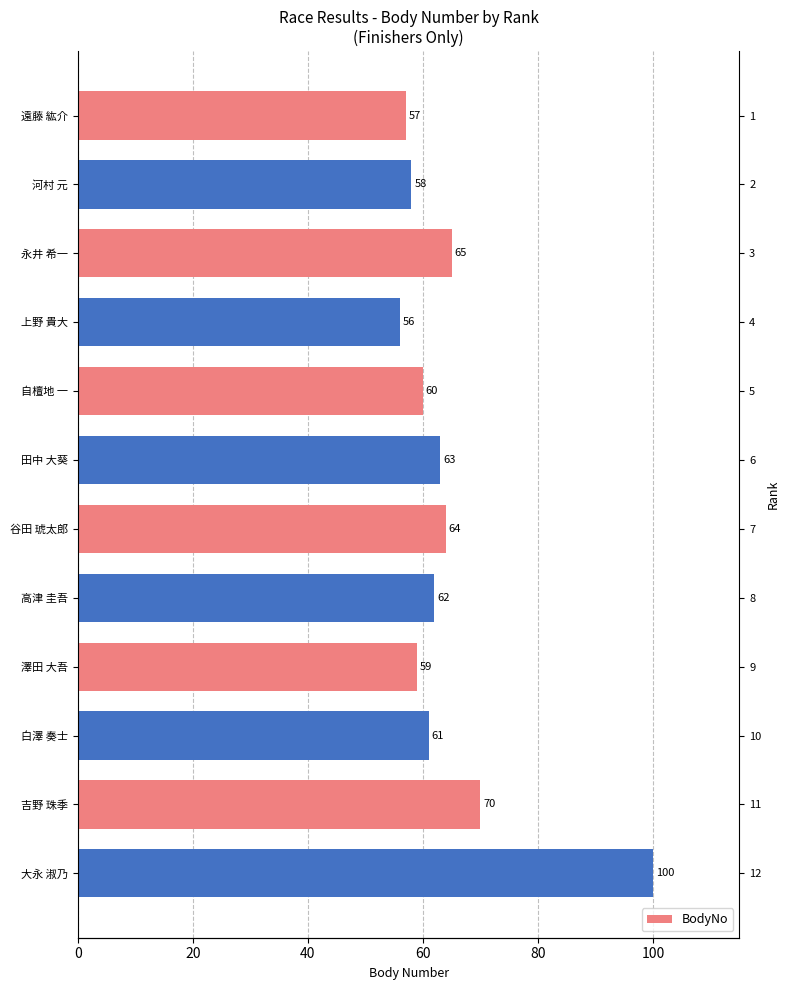

What is the average value?

65